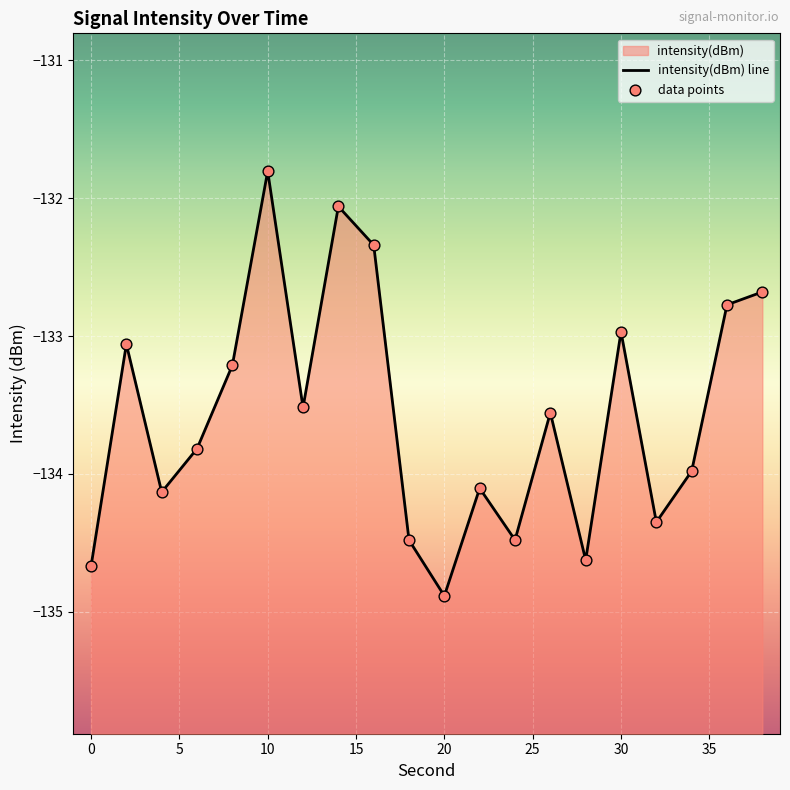

Is the value of intensity(dBm) line at 11 greater than the value of data points at 13?

No